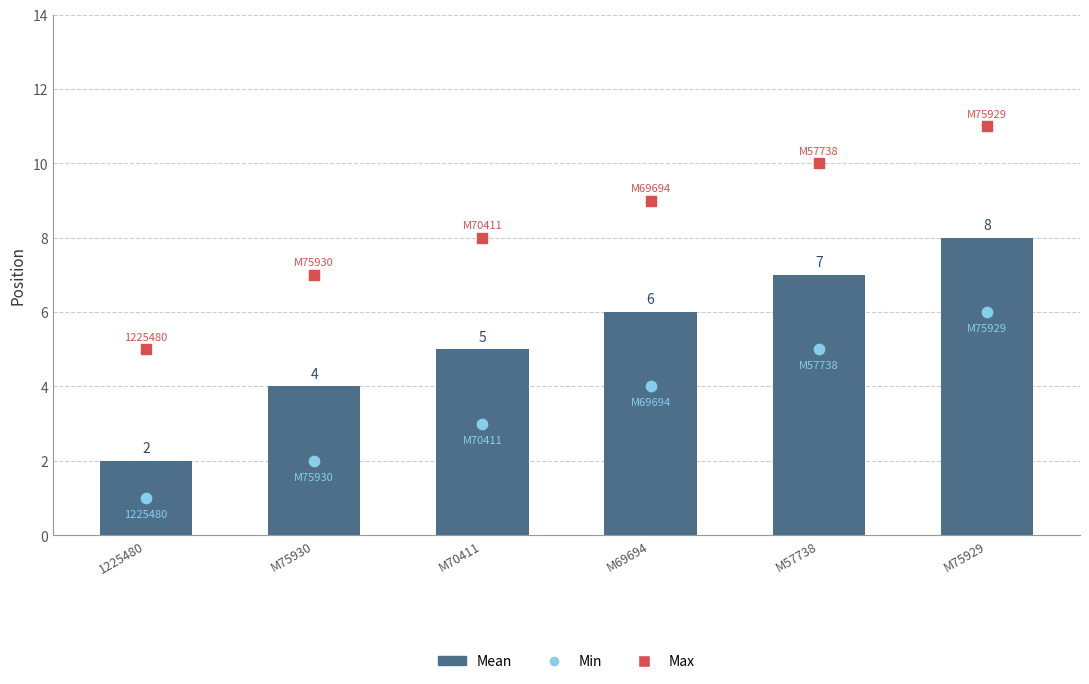

Which series reaches the maximum Y coordinate?

Max